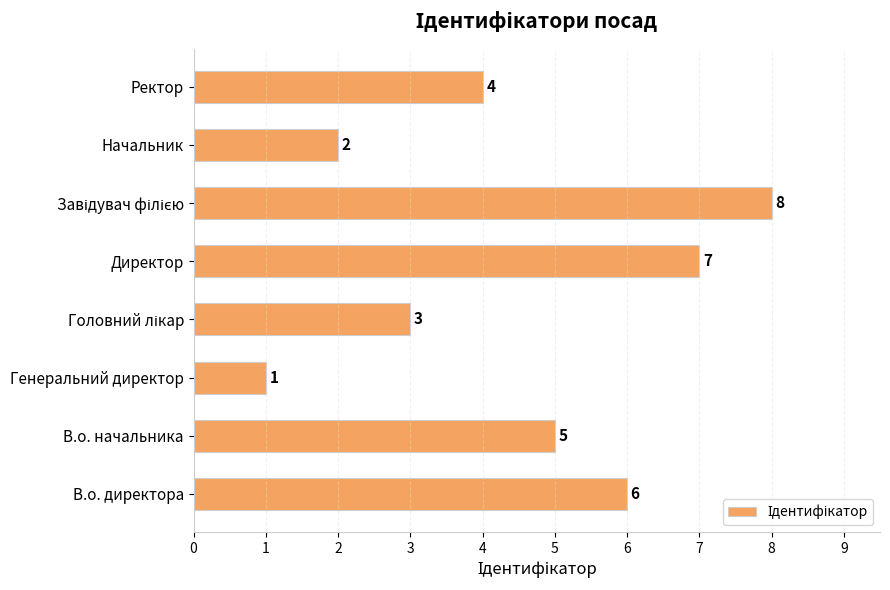

What is the difference between the second highest and second lowest values?

5